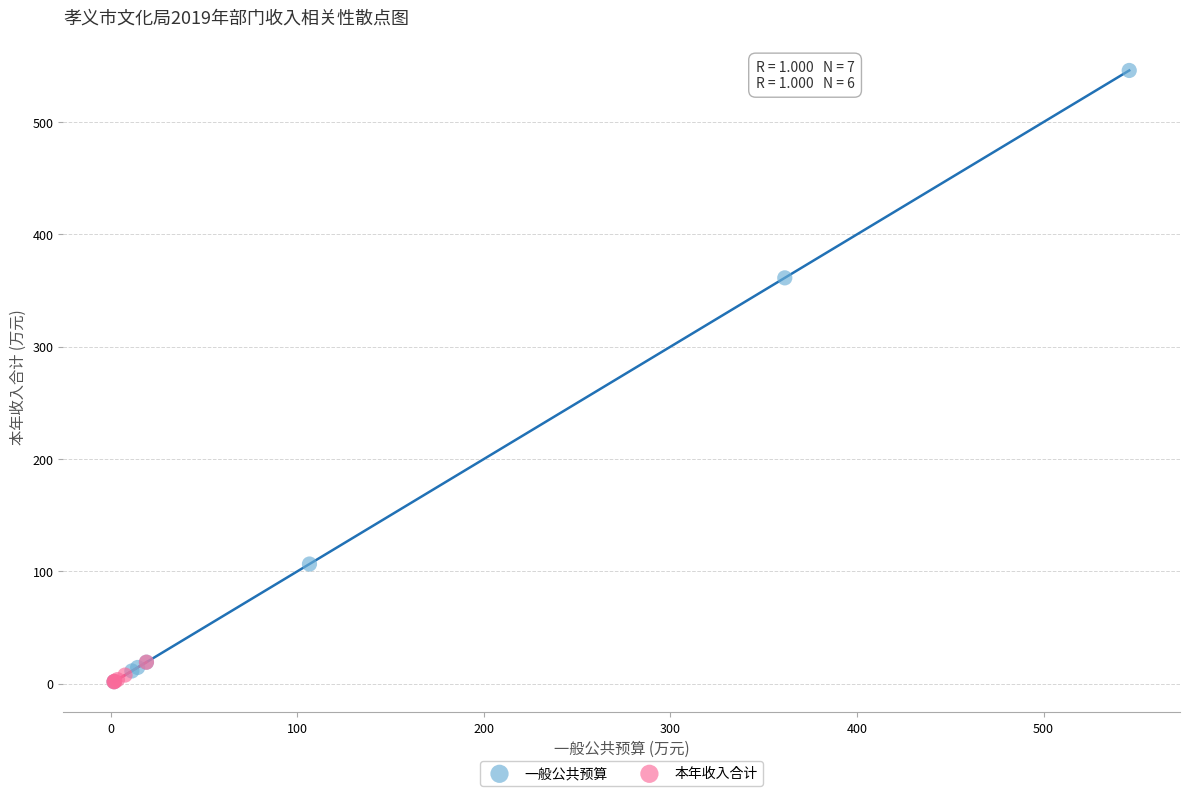

Which series has the largest Y range (max minus min)?

一般公共预算